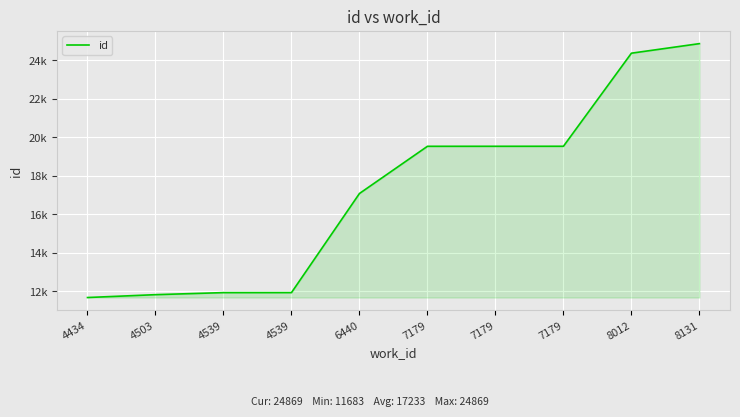

List the labels in order of value, largest first.

8131, 8012, 7179, 7179, 7179, 6440, 4539, 4539, 4503, 4434